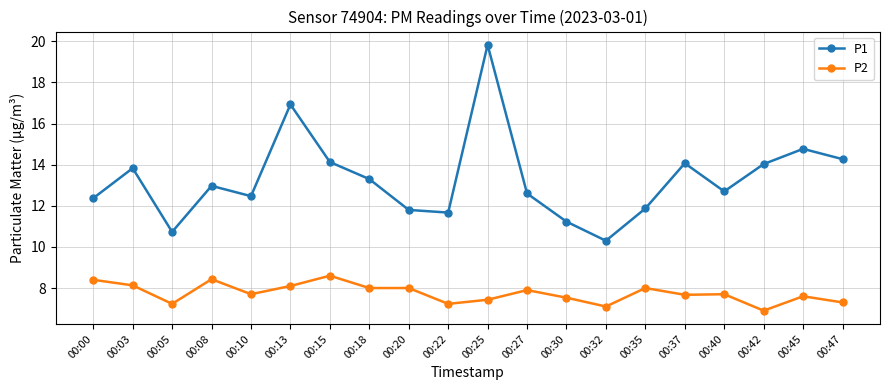

How many lines are shown in the chart?

2